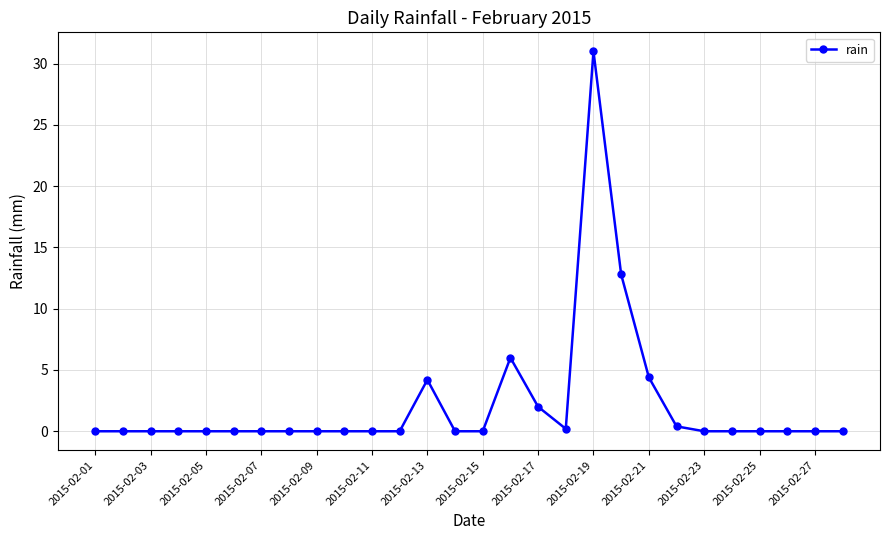

What is the difference between the maximum and minimum values?

31.0